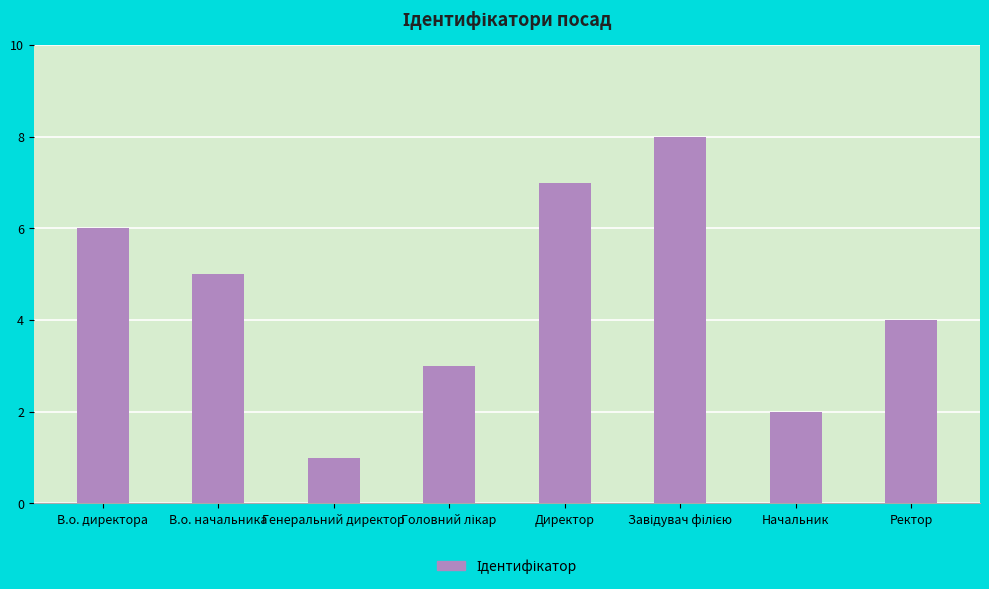

The chart shows a value of 3 at В.о. начальника. True or false?

False